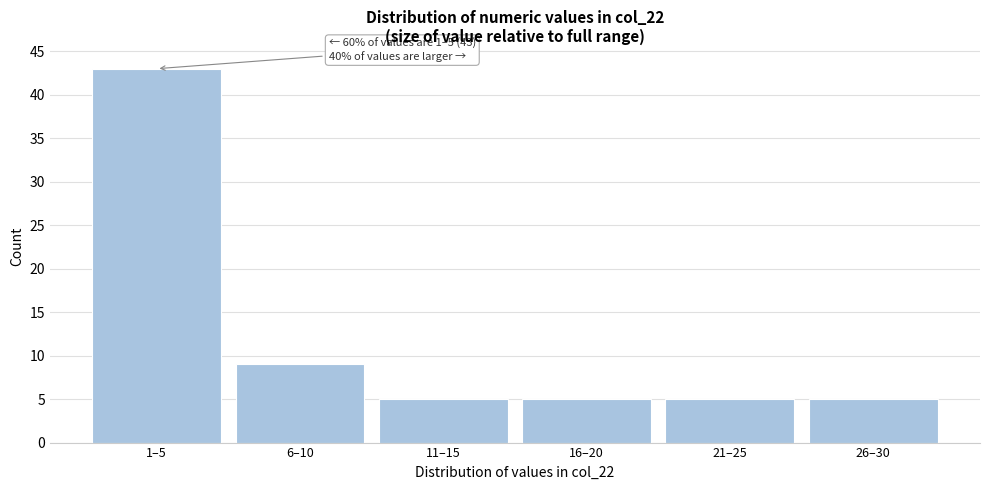

Reading left to right, list all the values displayed in this chart.

1–5=43	6–10=9	11–15=5	16–20=5	21–25=5	26–30=5